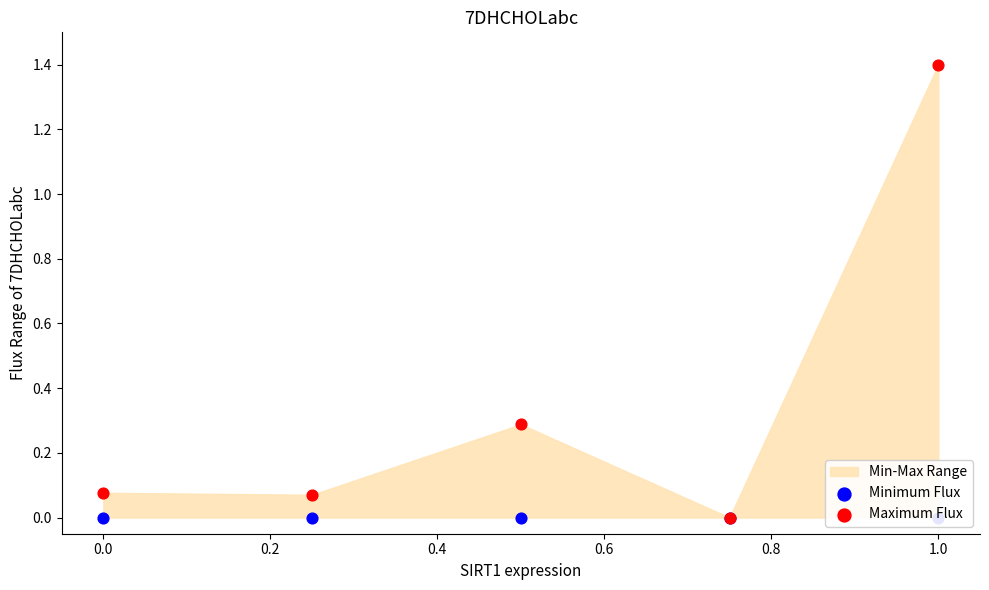

Which series contains the lowest Y value?

Minimum Flux